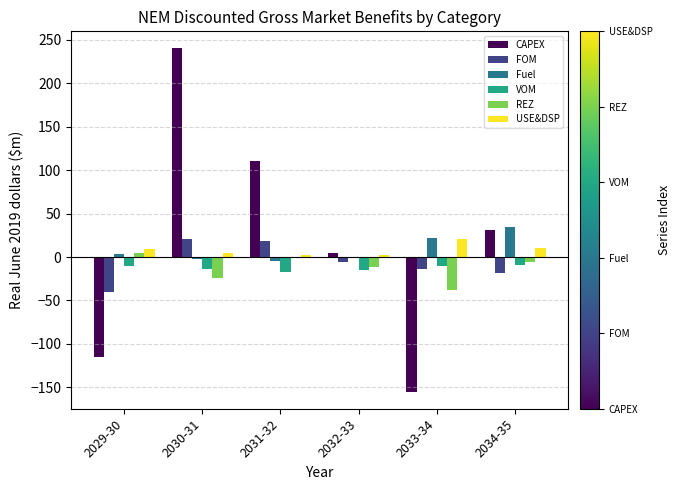

What is the maximum value shown in the chart?

239.9